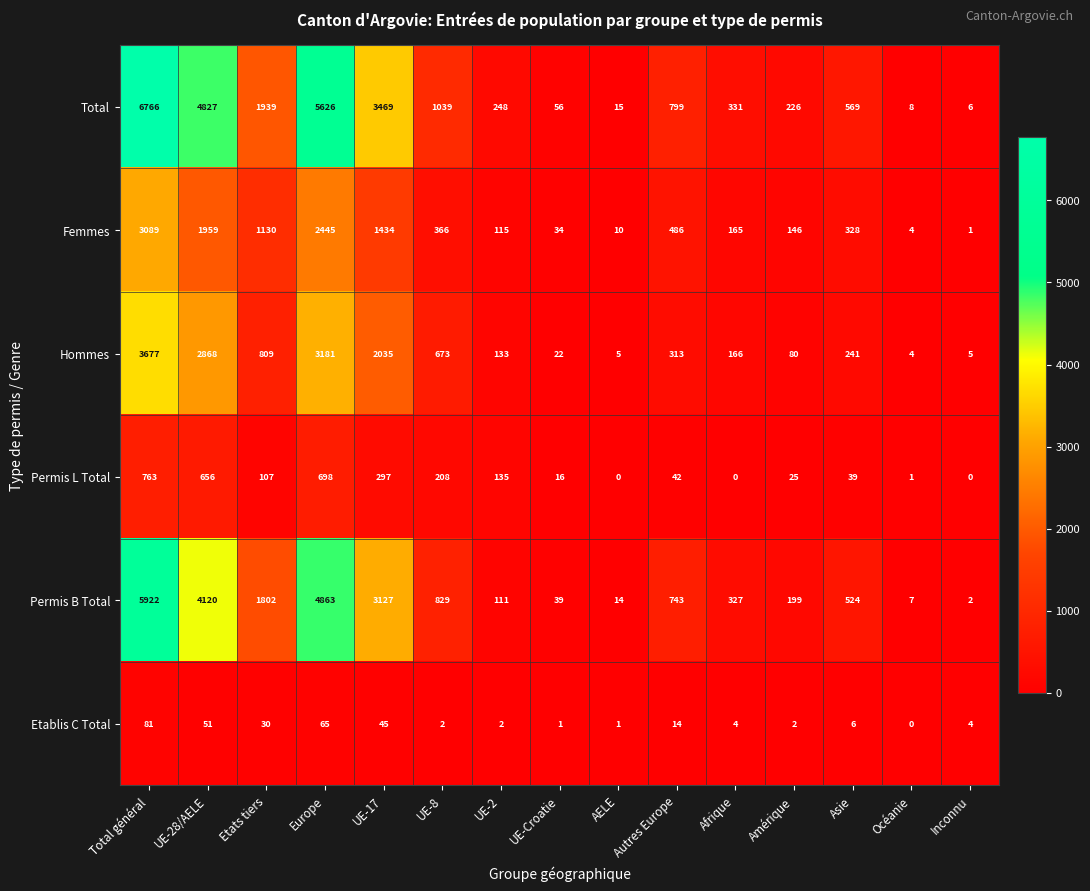

The Hommes series shows 4 at Océanie. True or false?

True